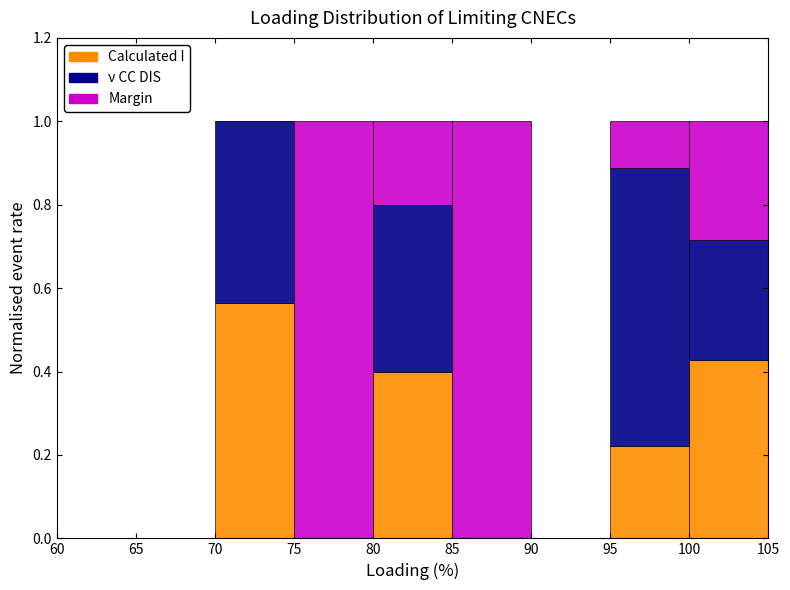

Reading left to right, list every stacked bar in this chart as the range it spans on the x-axis followed by its total height. The values are not printed on the chart, so give them approximately, as read against the axis.

60 to 65: 0
65 to 70: 0
70 to 75: 1
75 to 80: 1
80 to 85: 1
85 to 90: 1
90 to 95: 0
95 to 100: 1
100 to 105: 1